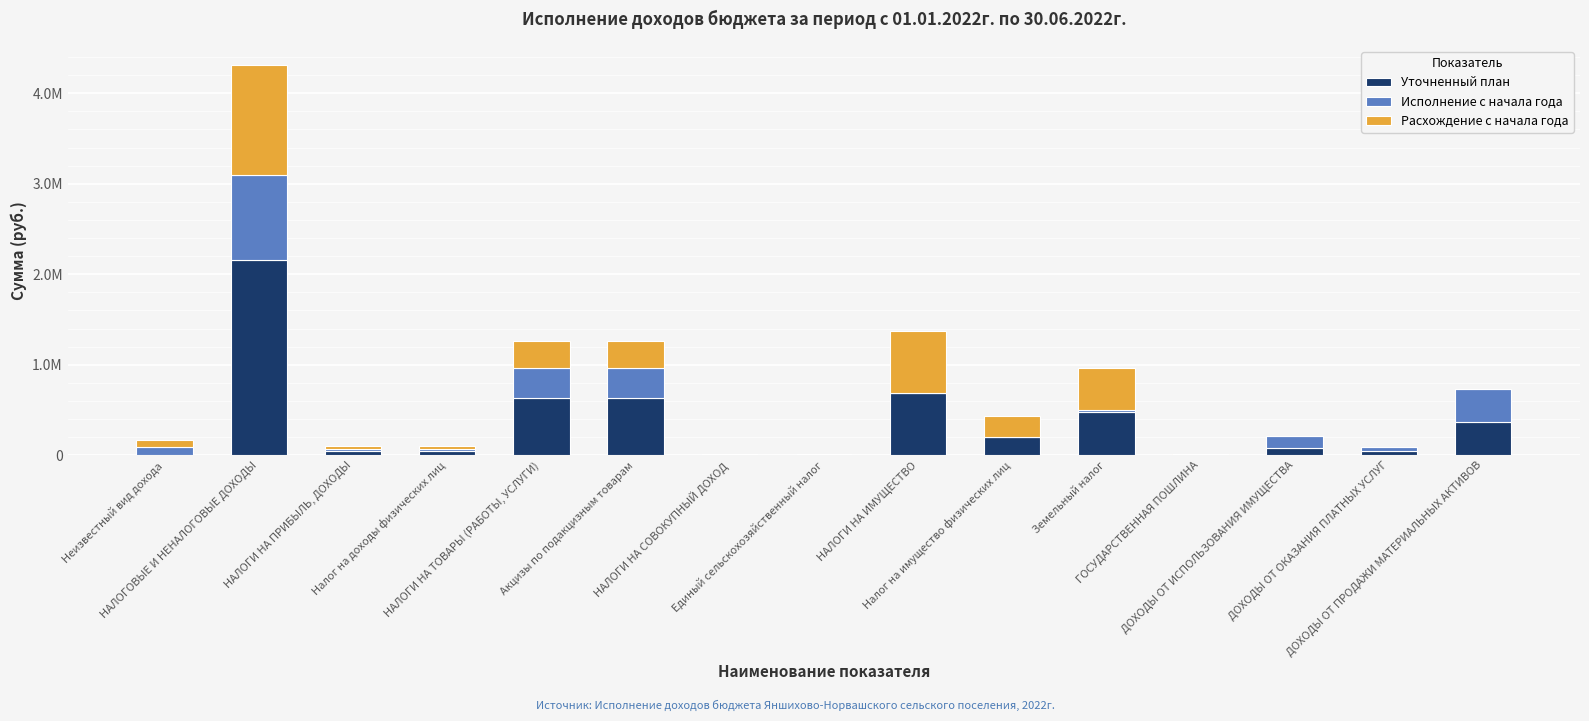

Does the chart contain stacked bars?

Yes